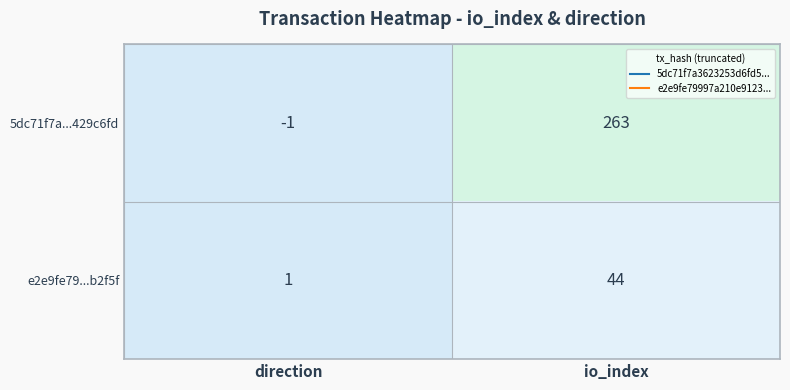

What is the difference between the 5dc71f7a...429c6fd values at direction and io_index?

264